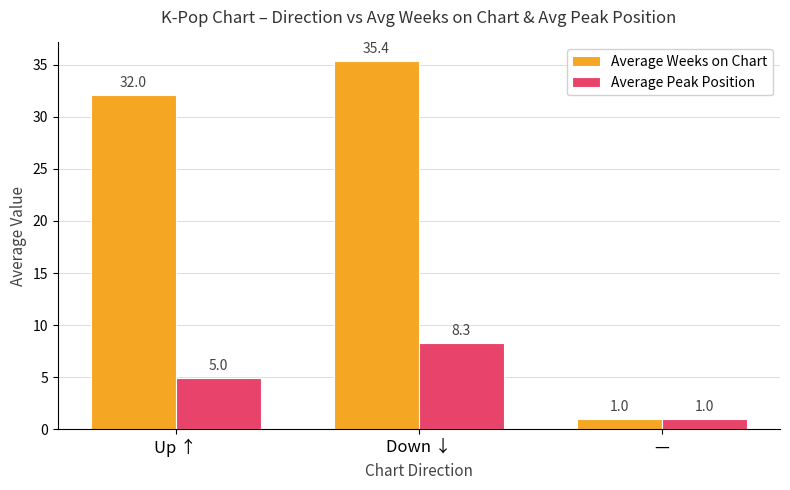

Rank the categories by Average Peak Position value from lowest to highest.

—, Up ↑, Down ↓